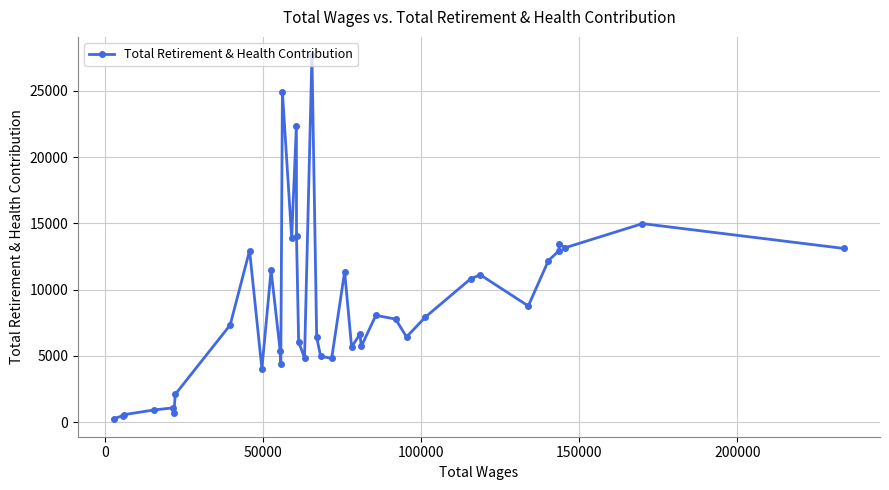

What is the sum of all values?

351854